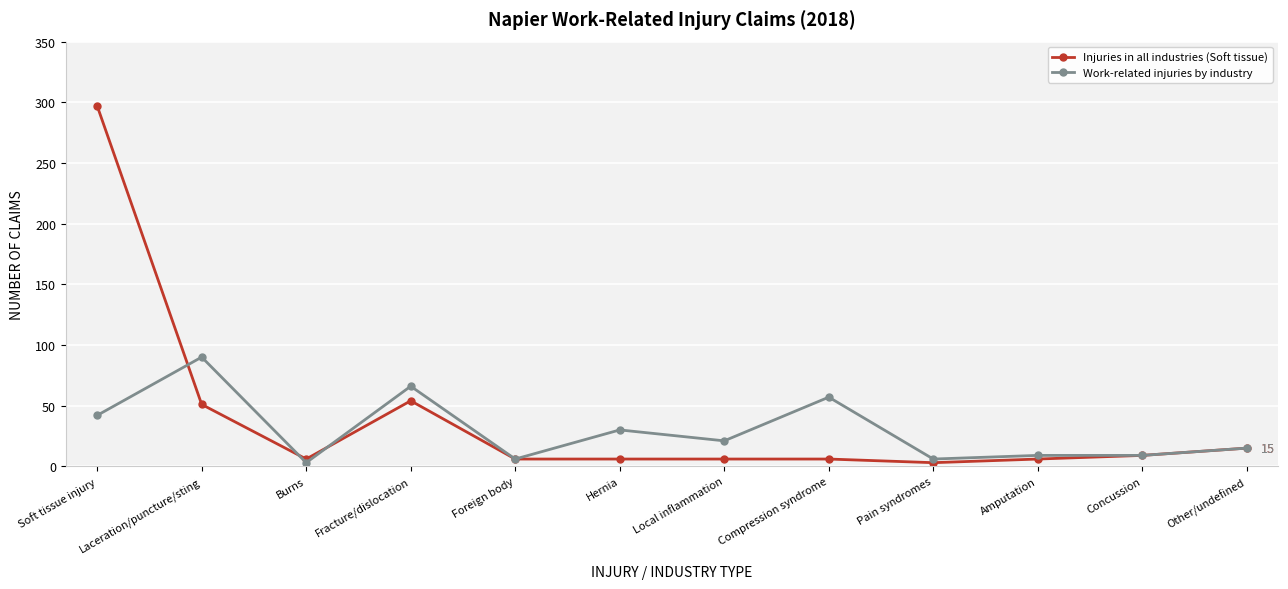

What is the label of the 12th point from the right?

Soft tissue injury